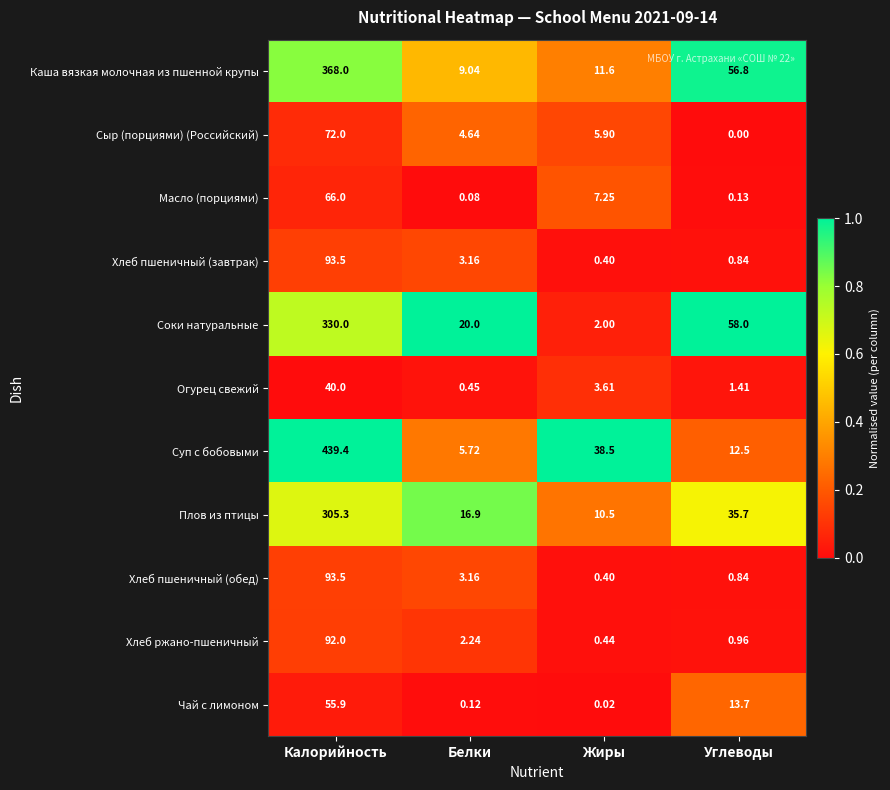

At how many categories does at least one series exceed 0?

4